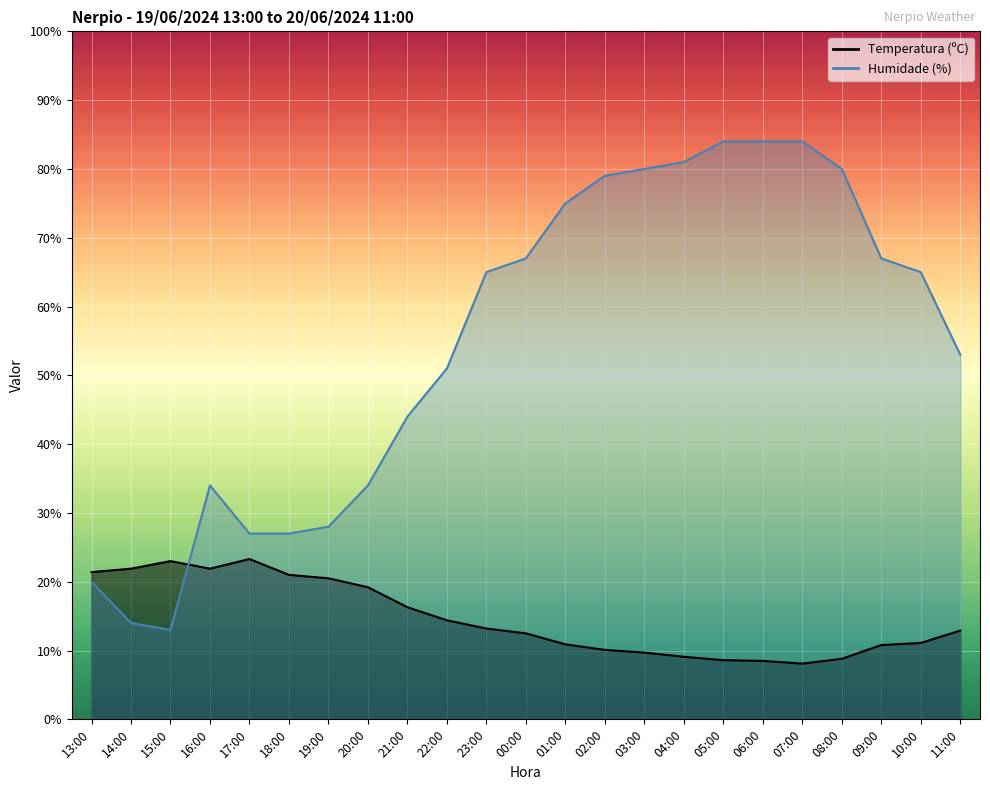

Which series has the widest spread of values?

Humidade (%)